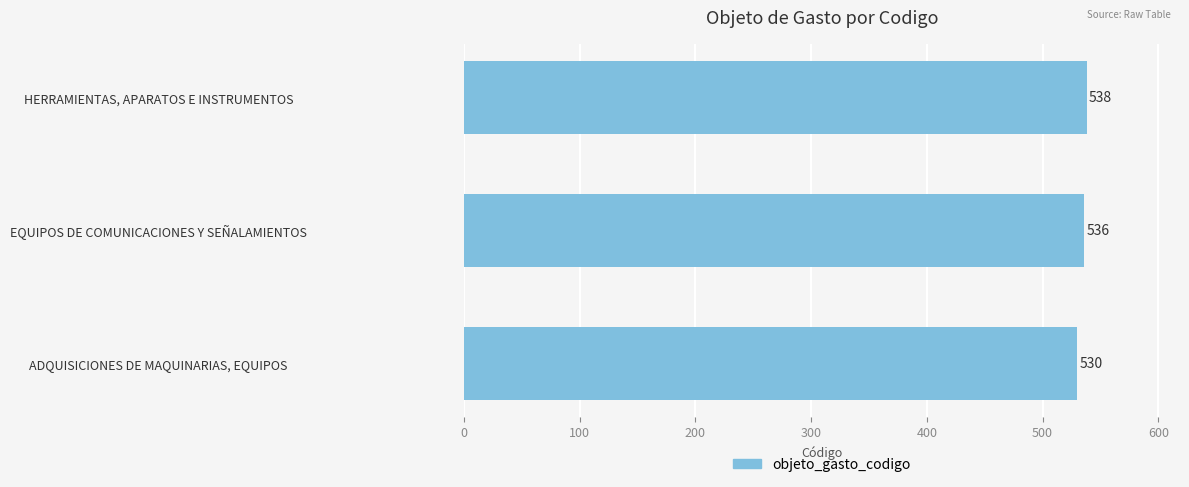

Reading bottom to top, transcribe all the data shown in this chart.

ADQUISICIONES DE MAQUINARIAS, EQUIPOS=530	EQUIPOS DE COMUNICACIONES Y SEÑALAMIENTOS=536	HERRAMIENTAS, APARATOS E INSTRUMENTOS=538